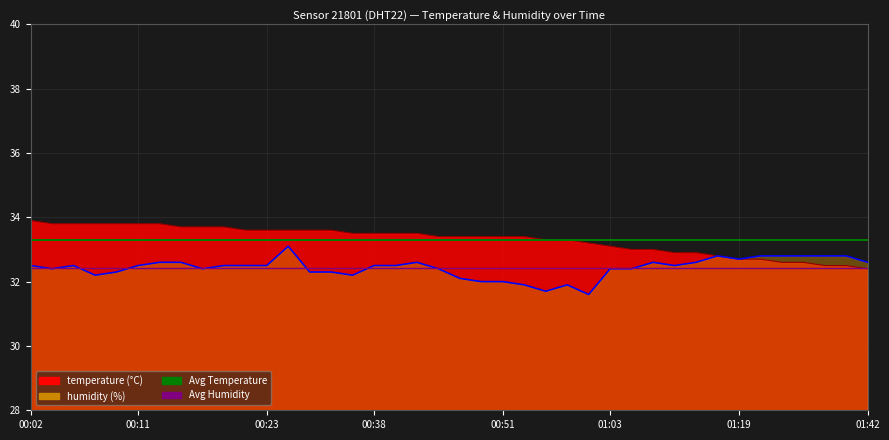

Rank the series by their average value, from lowest to highest.

Avg Humidity, Avg Temperature